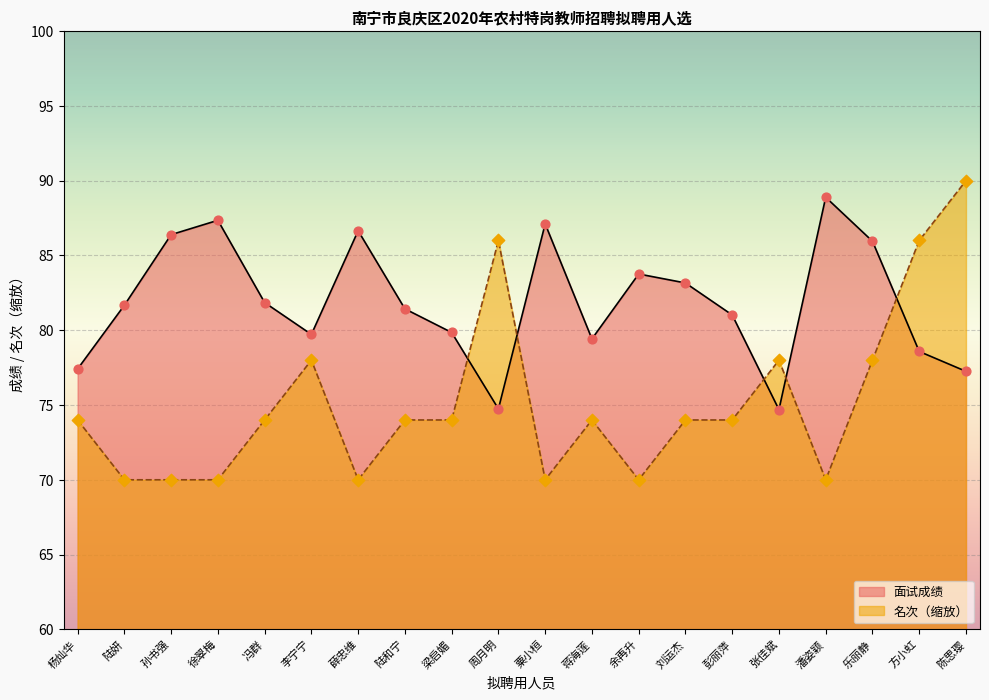

Which series contains the lowest Y value?

名次